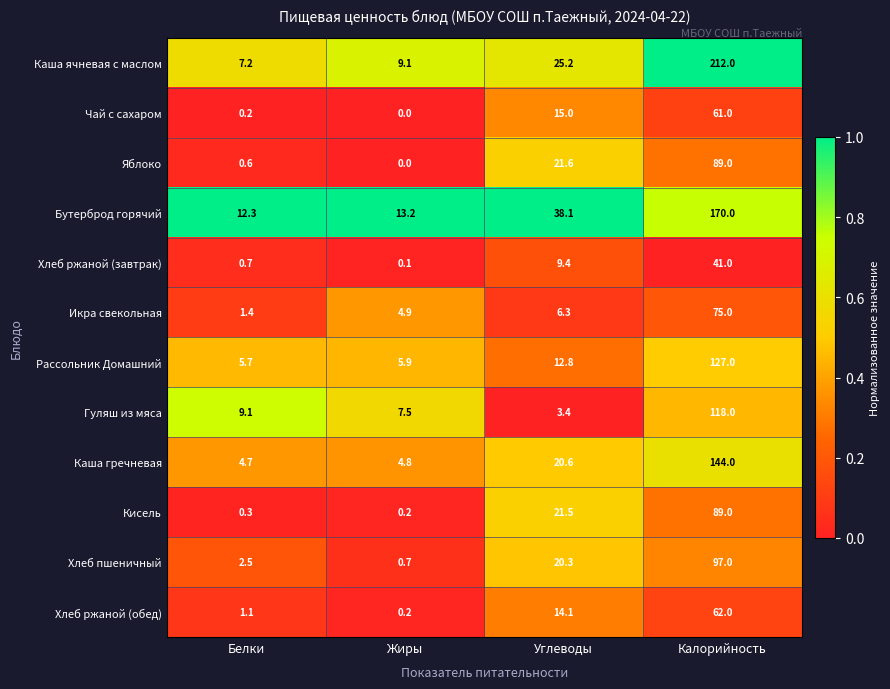

Between Жиры and Калорийность, which series saw the biggest shift?

Каша ячневая с маслом